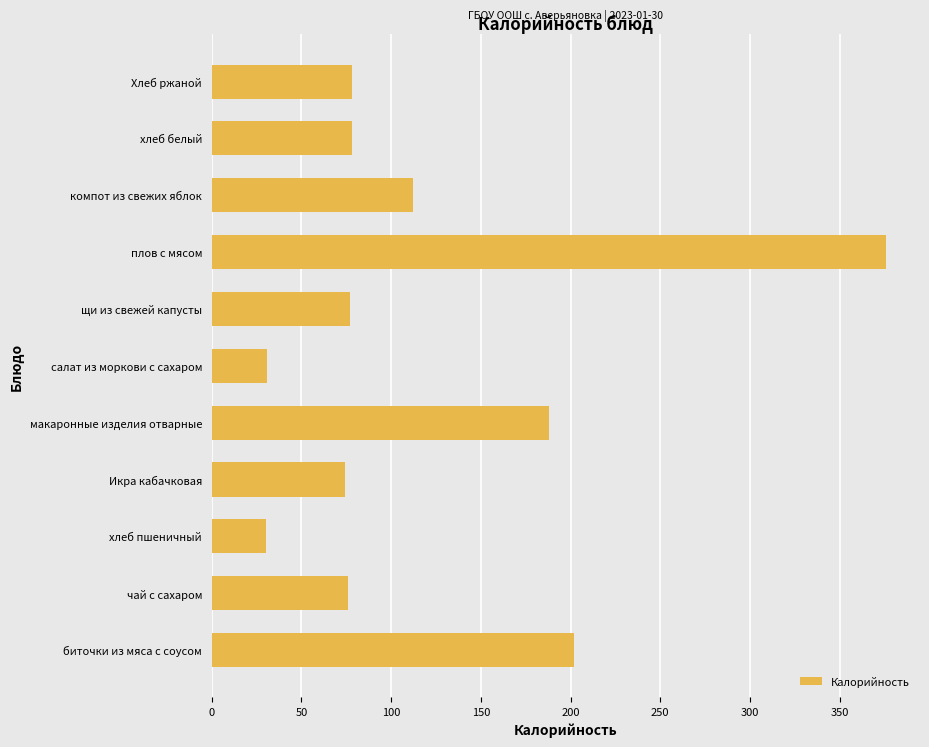

Which has a higher value, салат из моркови с сахаром or чай с сахаром?

чай с сахаром